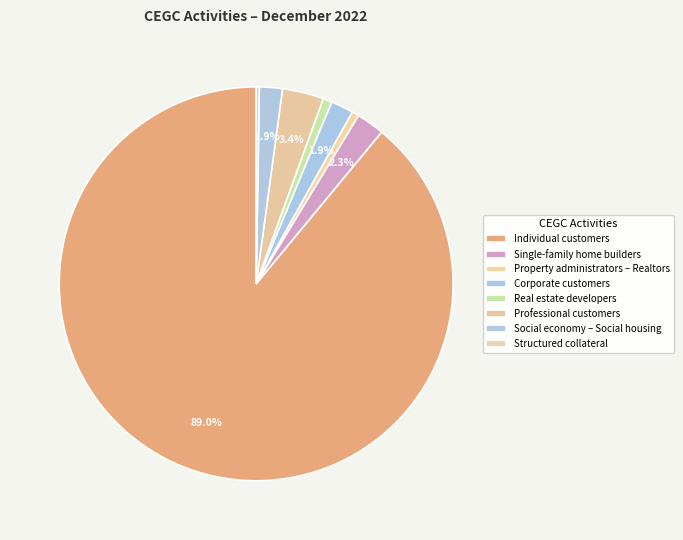

Count the number of slices in the pie.

8